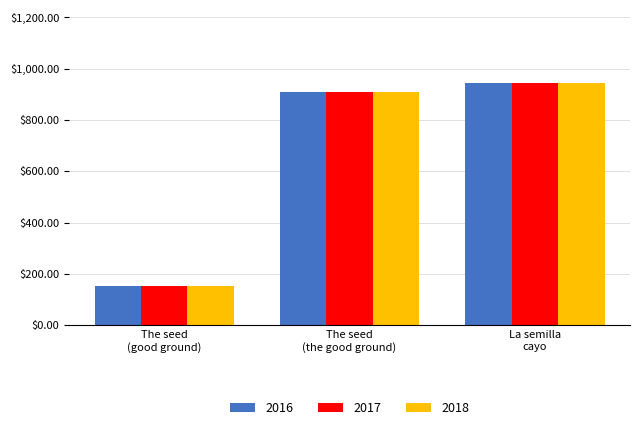

What is the difference between the maximum and minimum values in the 2016 series?

791